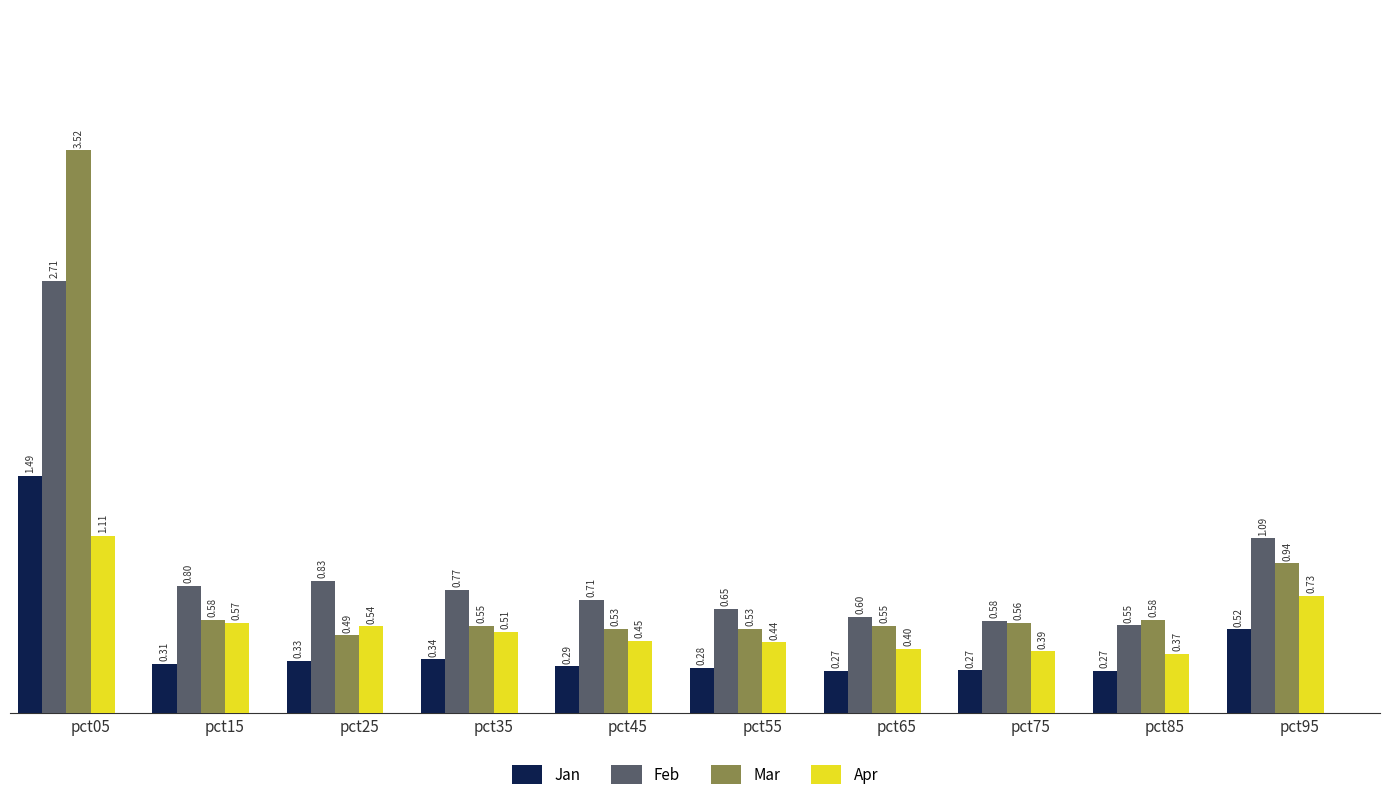

Which series changed the most between pct05 and pct95?

Mar